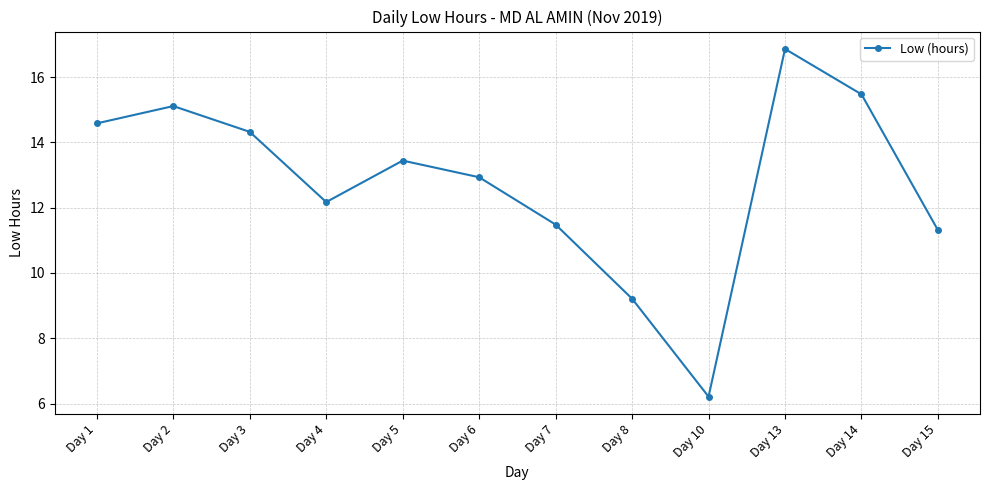

Reading left to right, list all the values displayed in this chart.

14.6	15.1	14.3	12.2	13.4	12.9	11.5	9.2	6.2	16.9	15.5	11.3